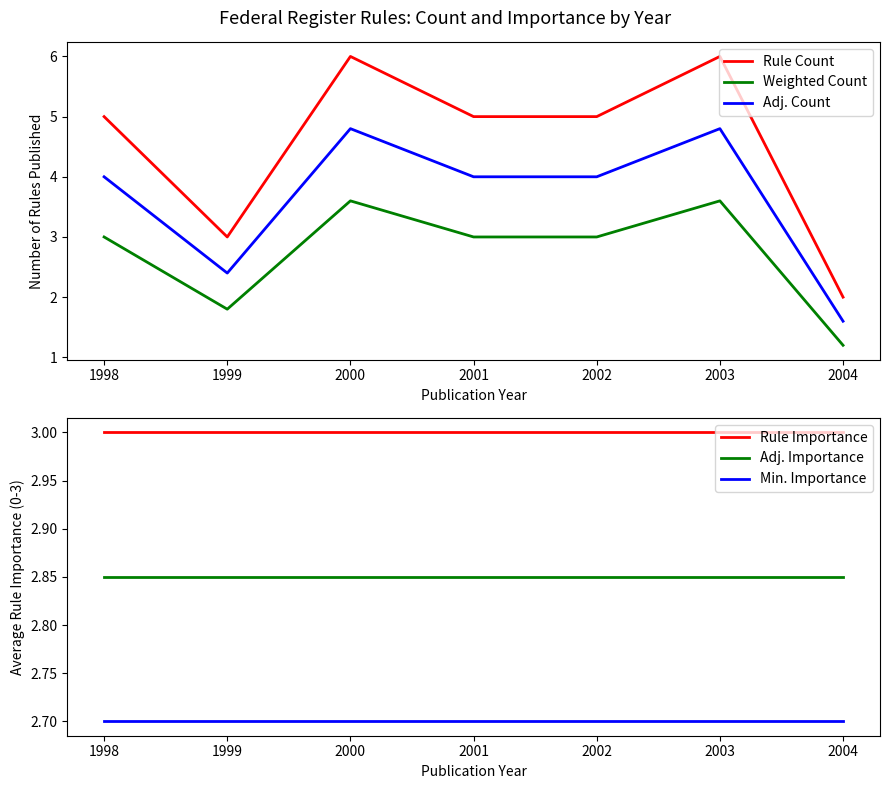

What are all the series names shown in the legend?

Rule Count, Weighted Count, Adj. Count, Rule Importance, Adj. Importance, Min. Importance